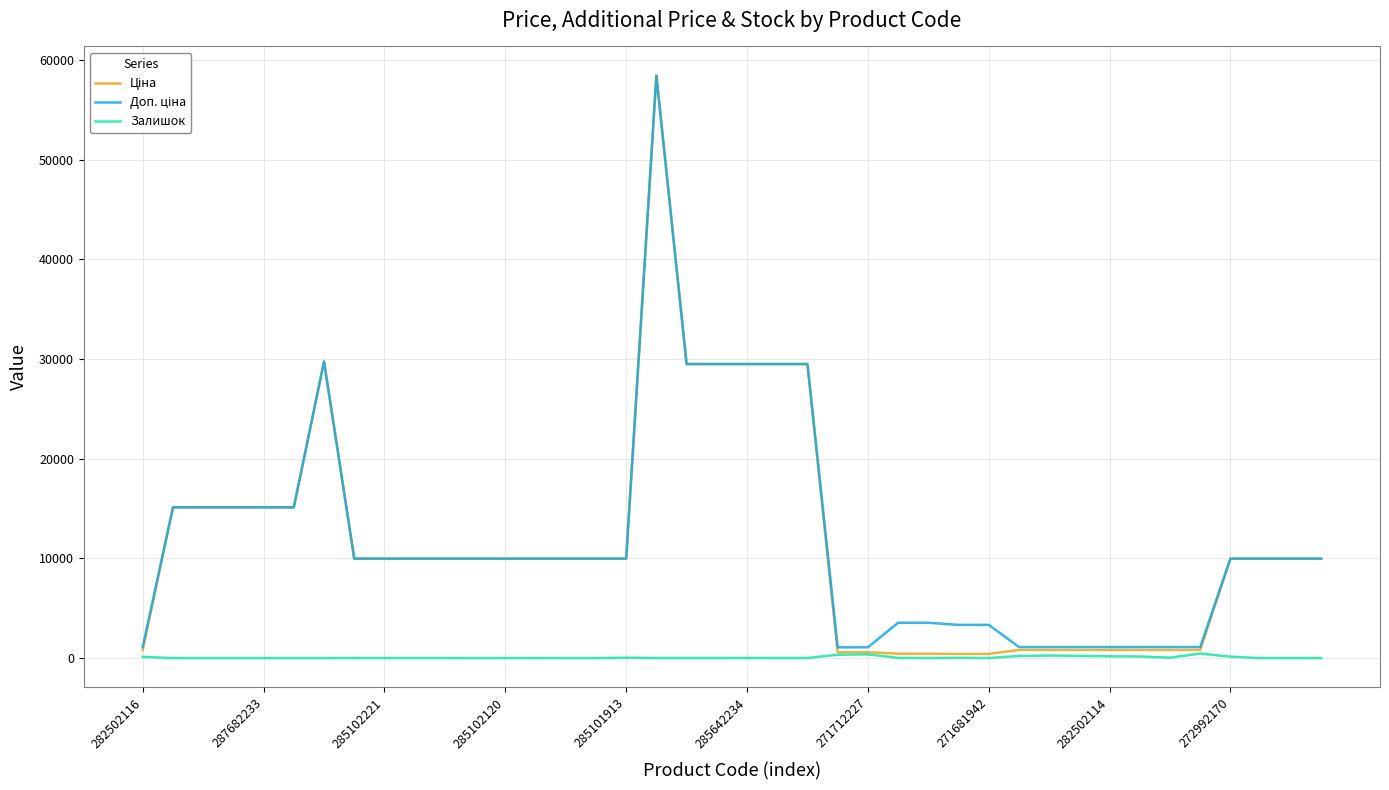

What is the greatest value displayed?

58426.5